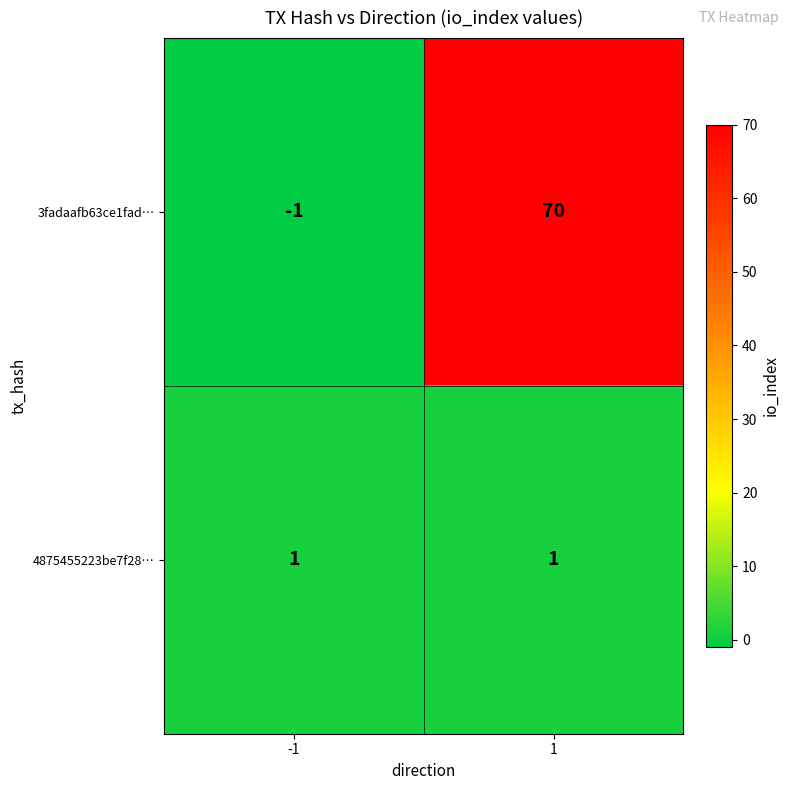

How many categories are shown in the chart?

2